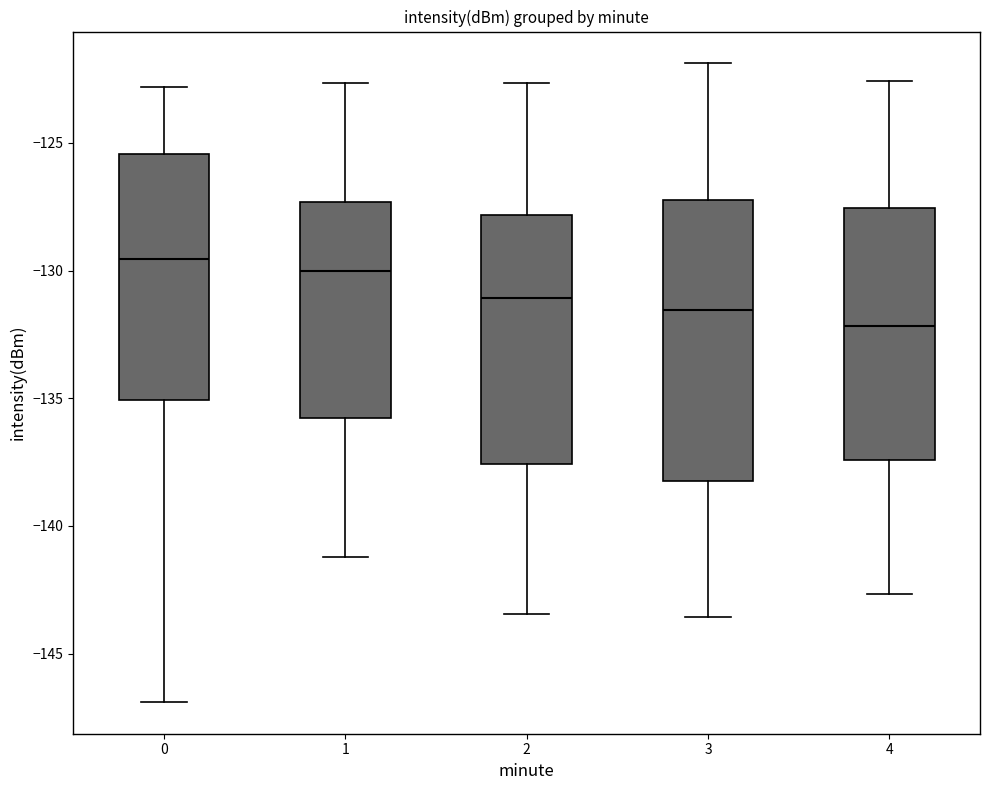

Which box is the tallest, from its lower edge to its upper edge?

3